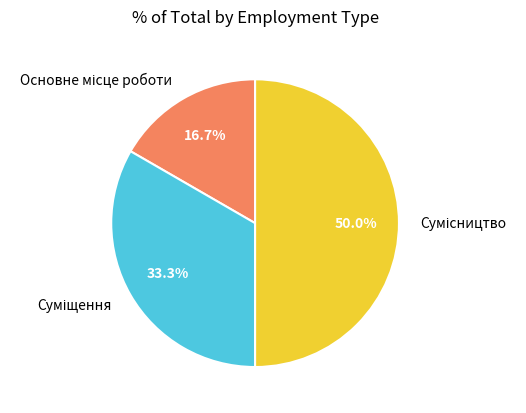

How many slices are in this pie chart?

3